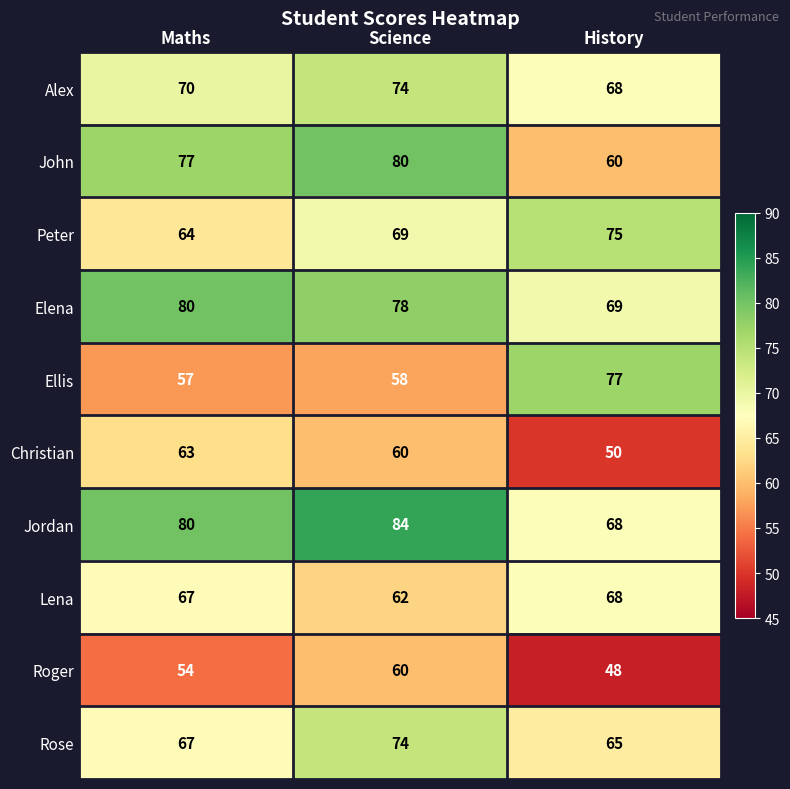

What is the average value of the Rose series?

69